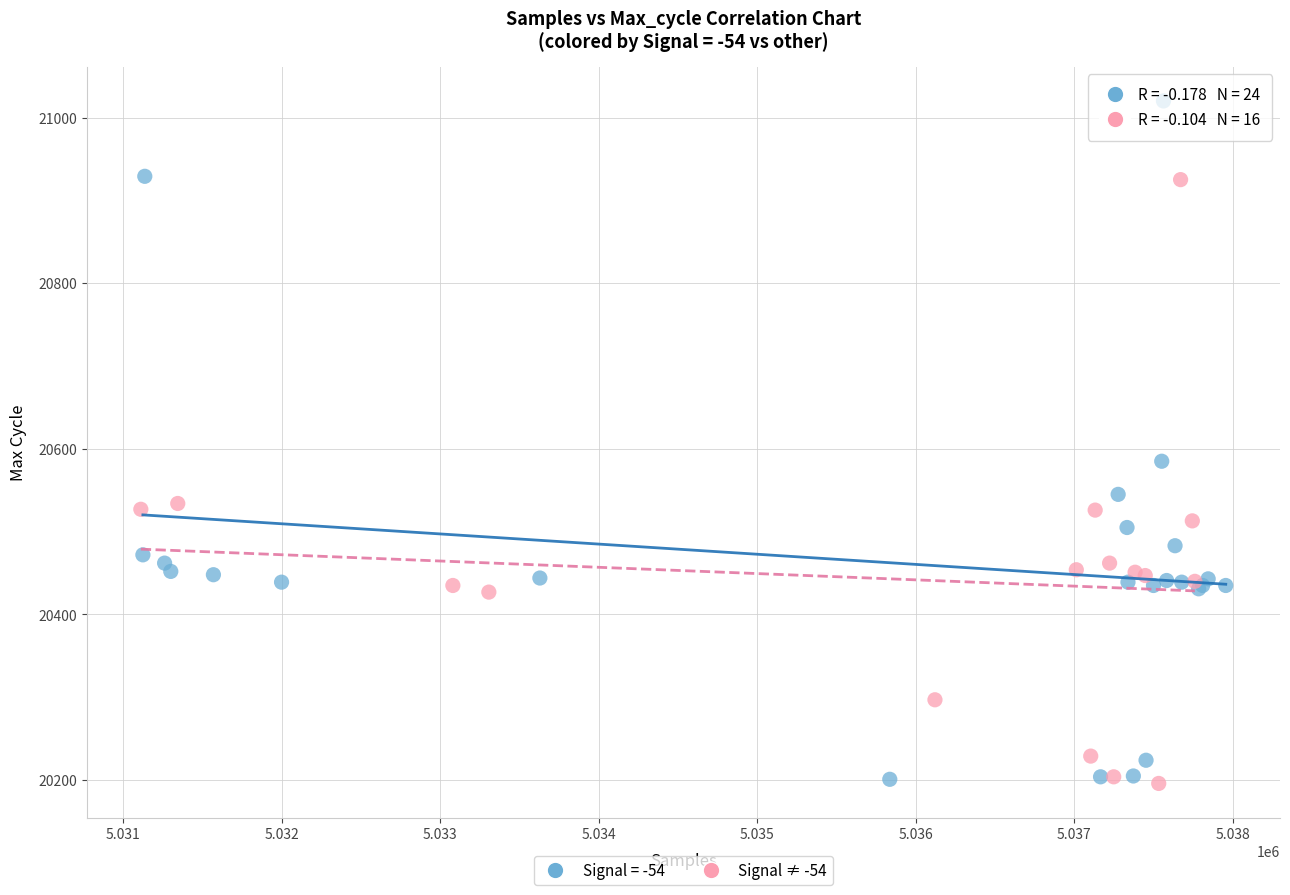

Which series has the widest spread of Y values?

Signal = -54